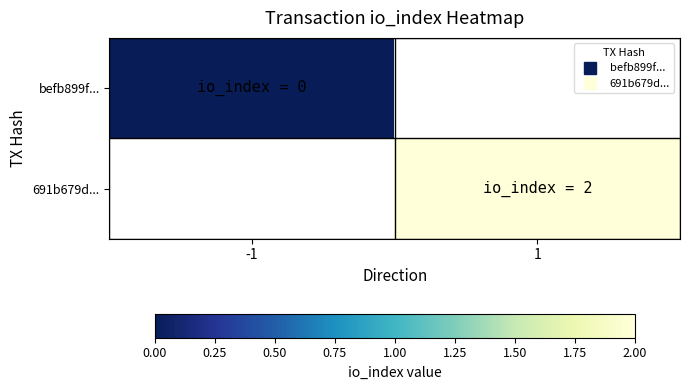

At -1, list the series in order from smallest to largest.

691b679d..., befb899f...